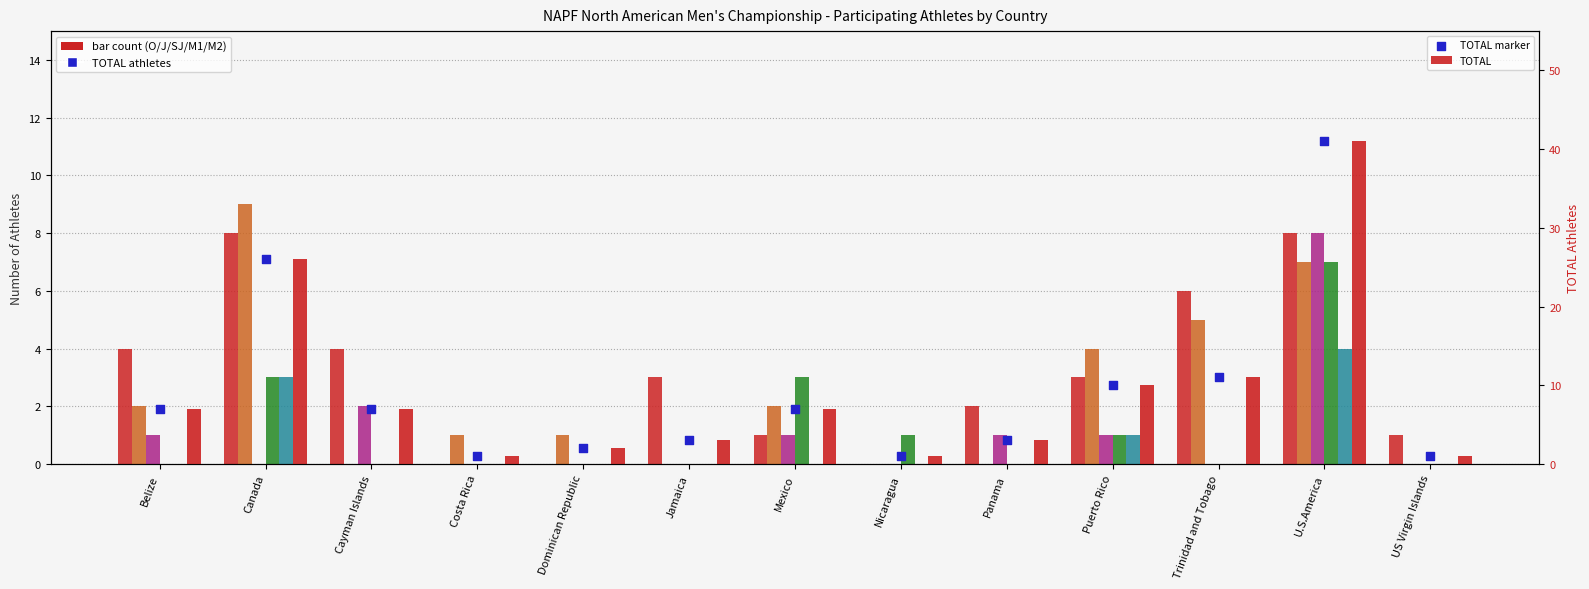

Which series reaches the maximum Y coordinate?

TOTAL